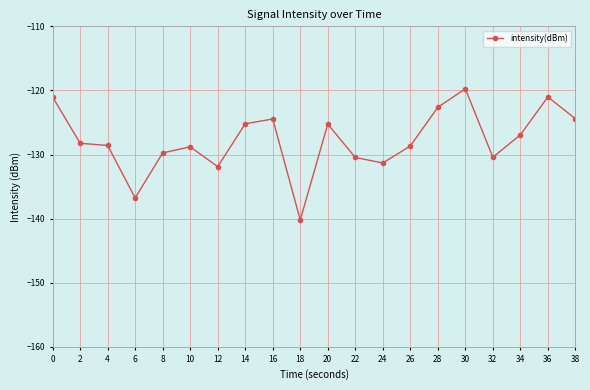

What is the change in value from 28 to 36?

+1.6